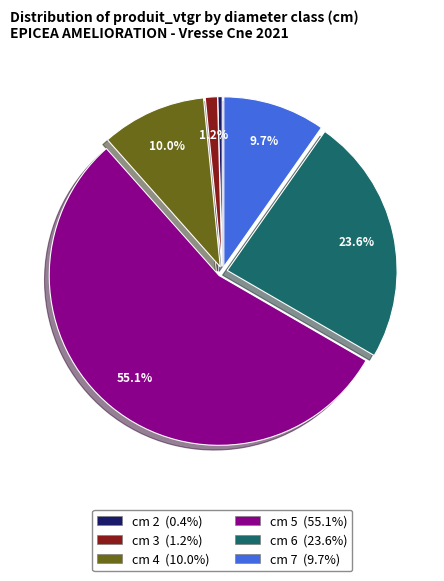

Count the number of slices in the pie.

6